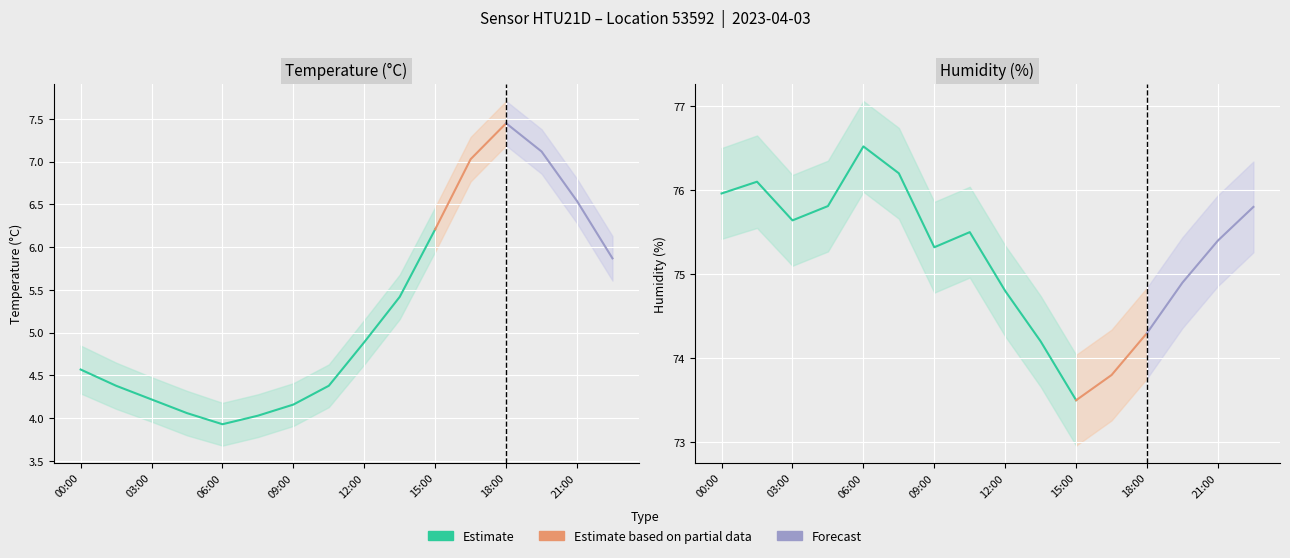

What is the label of the 2nd point from the right?

21:00